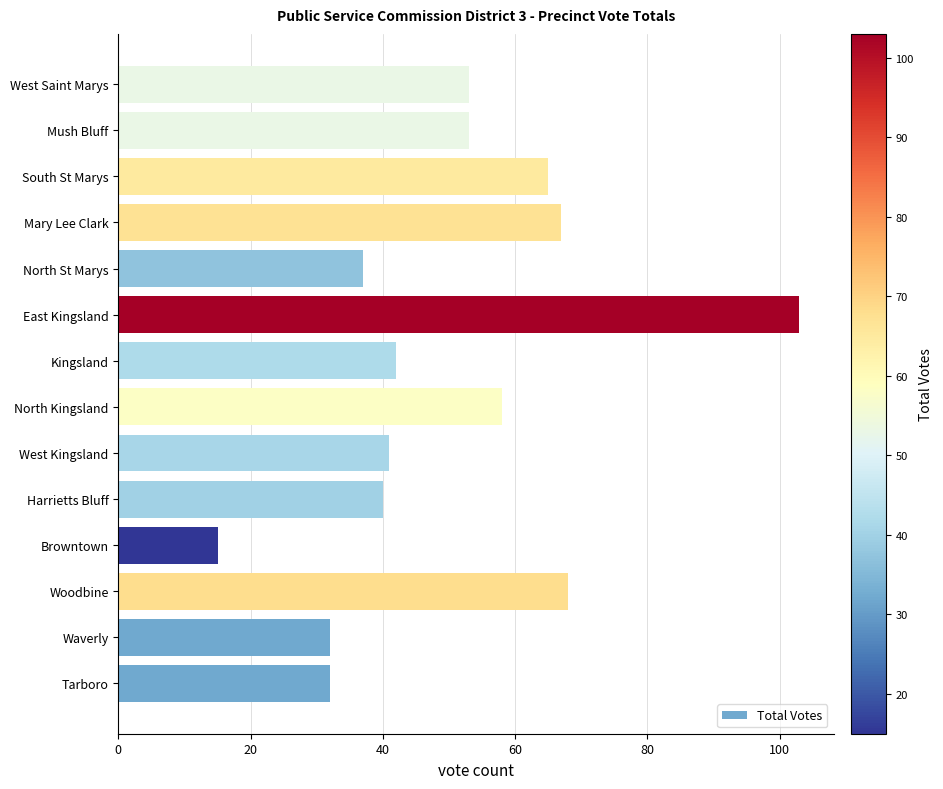

Between Browntown and Mush Bluff, which is larger?

Mush Bluff